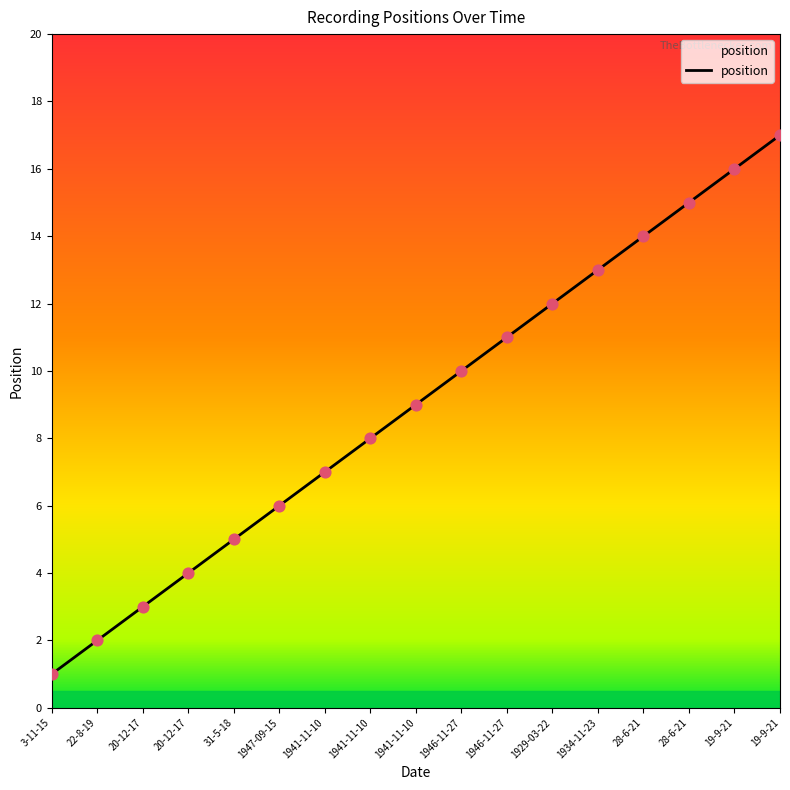

What is the change in value from 1941-11-10 to 1946-11-27?

+3